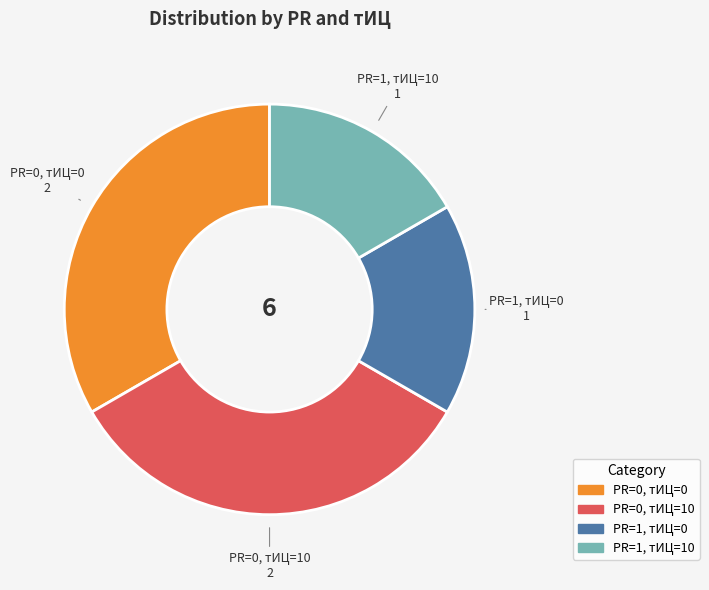

Approximately how many times larger is the value at PR=0, тИЦ=10 compared to PR=0, тИЦ=0?

1.0